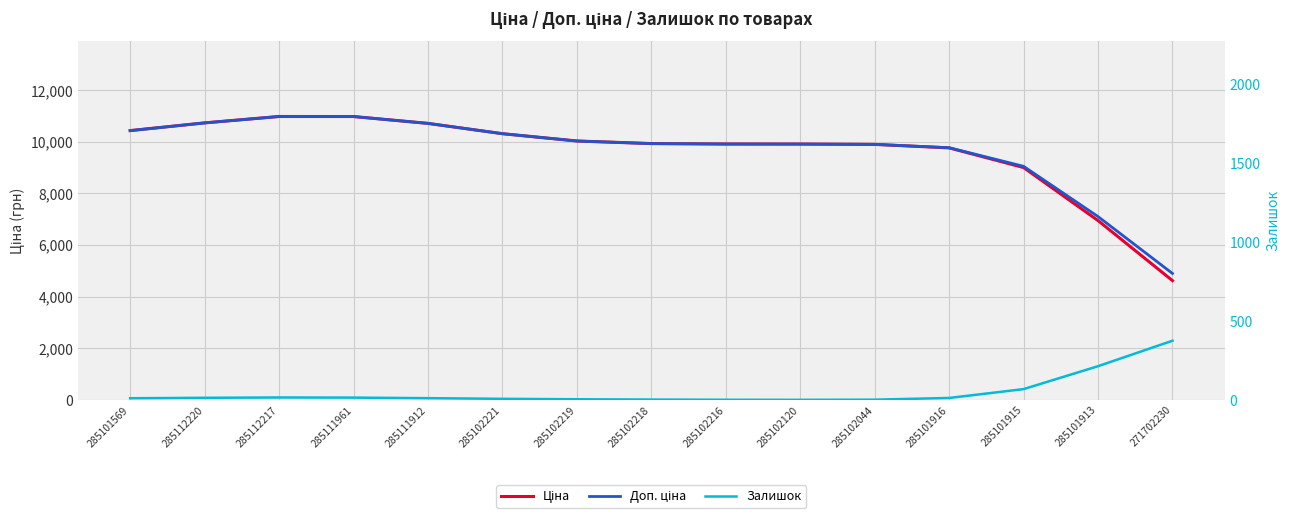

True or false: Залишок and Ціна cross at least once.

False